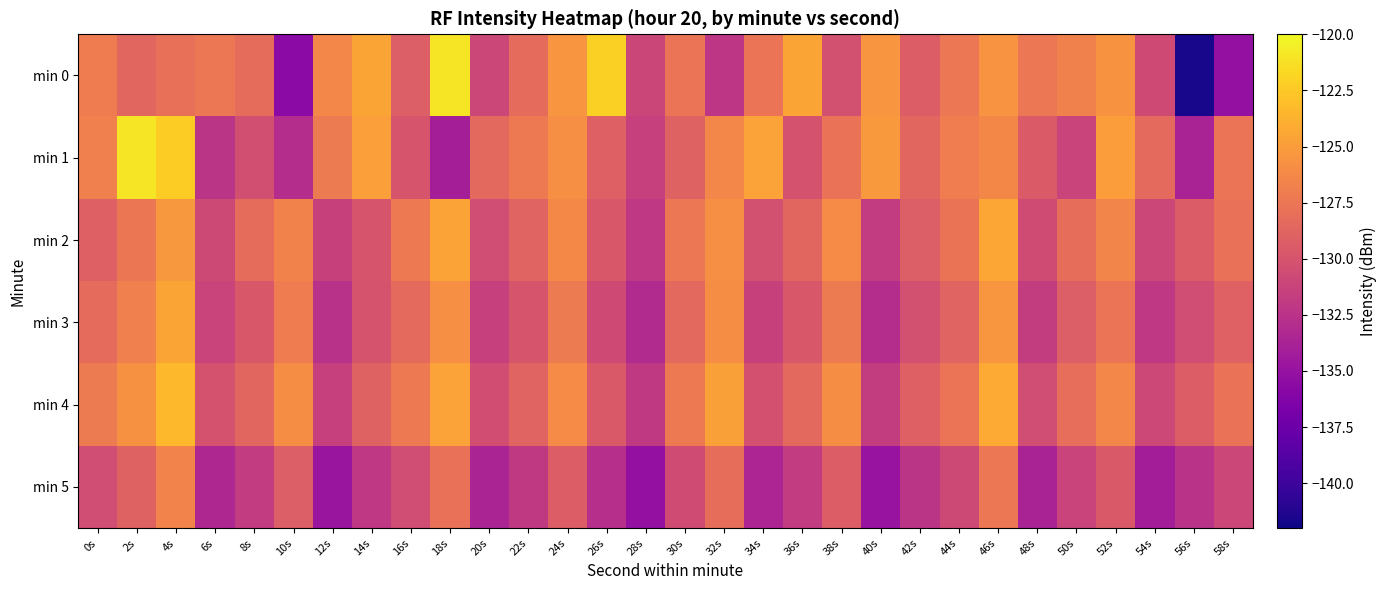

Reading right to left, extract all data points from this chart.

min 0: 58s=-135.2	56s=-141.6	54s=-130.7	52s=-125.7	50s=-126.8	48s=-127.4	46s=-125.6	44s=-127.4	42s=-129.3	40s=-125.5	38s=-130.2	36s=-124.5	34s=-127.6	32s=-132.2	30s=-127.6	28s=-131.0	26s=-122.1	24s=-125.4	22s=-128.3	20s=-131.0	18s=-121.0	16s=-129.2	14s=-124.5	12s=-126.4	10s=-135.7	8s=-128.2	6s=-127.5	4s=-127.9	2s=-128.7	0s=-127.1
min 1: 58s=-127.6	56s=-133.7	54s=-128.4	52s=-124.9	50s=-131.2	48s=-129.5	46s=-126.3	44s=-127.0	42s=-128.6	40s=-125.2	38s=-127.8	36s=-130.1	34s=-124.7	32s=-126.4	30s=-128.9	28s=-131.5	26s=-129.1	24s=-125.8	22s=-127.3	20s=-128.5	18s=-134.1	16s=-129.9	14s=-124.9	12s=-127.2	10s=-132.9	8s=-130.4	6s=-132.4	4s=-122.3	2s=-121.0	0s=-126.9
min 2: 58s=-127.9	56s=-129.4	54s=-131.0	52s=-126.5	50s=-128.1	48s=-130.6	46s=-124.3	44s=-127.7	42s=-129.2	40s=-131.8	38s=-126.1	36s=-128.6	34s=-130.3	32s=-125.9	30s=-127.4	28s=-132.1	26s=-129.7	24s=-126.2	22s=-128.8	20s=-130.5	18s=-124.6	16s=-127.3	14s=-129.9	12s=-131.4	10s=-126.7	8s=-128.2	6s=-130.8	4s=-125.3	2s=-127.5	0s=-129.1
min 3: 58s=-129.0	56s=-130.5	54s=-132.1	52s=-127.6	50s=-129.2	48s=-131.7	46s=-125.4	44s=-128.8	42s=-130.3	40s=-132.9	38s=-127.2	36s=-129.7	34s=-131.4	32s=-126.0	30s=-128.5	28s=-133.1	26s=-130.7	24s=-127.2	22s=-129.9	20s=-131.5	18s=-125.8	16s=-128.4	14s=-130.0	12s=-132.6	10s=-127.1	8s=-129.7	6s=-131.2	4s=-124.5	2s=-126.8	0s=-128.3
min 4: 58s=-127.8	56s=-129.3	54s=-130.9	52s=-126.4	50s=-128.0	48s=-130.5	46s=-124.2	44s=-127.6	42s=-129.1	40s=-131.7	38s=-126.0	36s=-128.5	34s=-130.2	32s=-124.8	30s=-127.3	28s=-132.0	26s=-129.6	24s=-126.1	22s=-128.8	20s=-130.4	18s=-124.7	16s=-127.3	14s=-128.9	12s=-131.5	10s=-126.0	8s=-128.6	6s=-130.1	4s=-123.4	2s=-125.7	0s=-127.2
min 5: 58s=-131.0	56s=-132.5	54s=-134.1	52s=-129.6	50s=-131.2	48s=-133.7	46s=-127.4	44s=-130.8	42s=-132.3	40s=-134.9	38s=-129.3	36s=-131.8	34s=-133.5	32s=-128.1	30s=-130.6	28s=-135.2	26s=-132.8	24s=-129.3	22s=-132.0	20s=-133.6	18s=-127.9	16s=-130.5	14s=-132.1	12s=-134.7	10s=-129.2	8s=-131.8	6s=-133.4	4s=-126.6	2s=-128.9	0s=-130.5